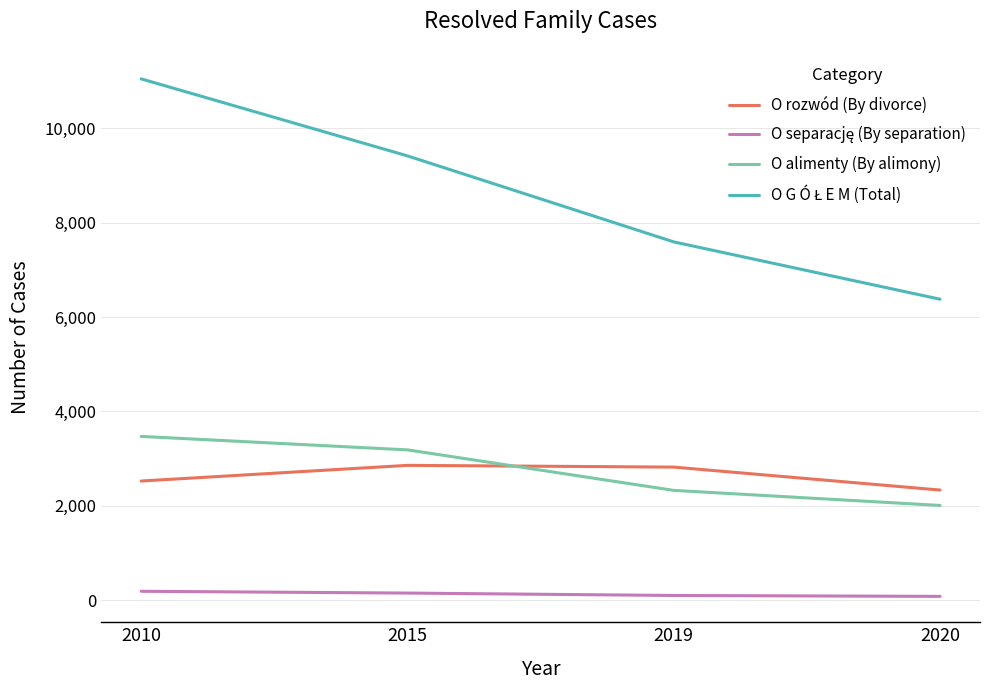

True or false: O rozwód (By divorce) has more than 0 points higher than both neighbors.

True